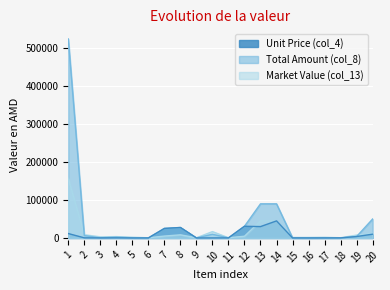

How many distinct data groups are displayed?

3